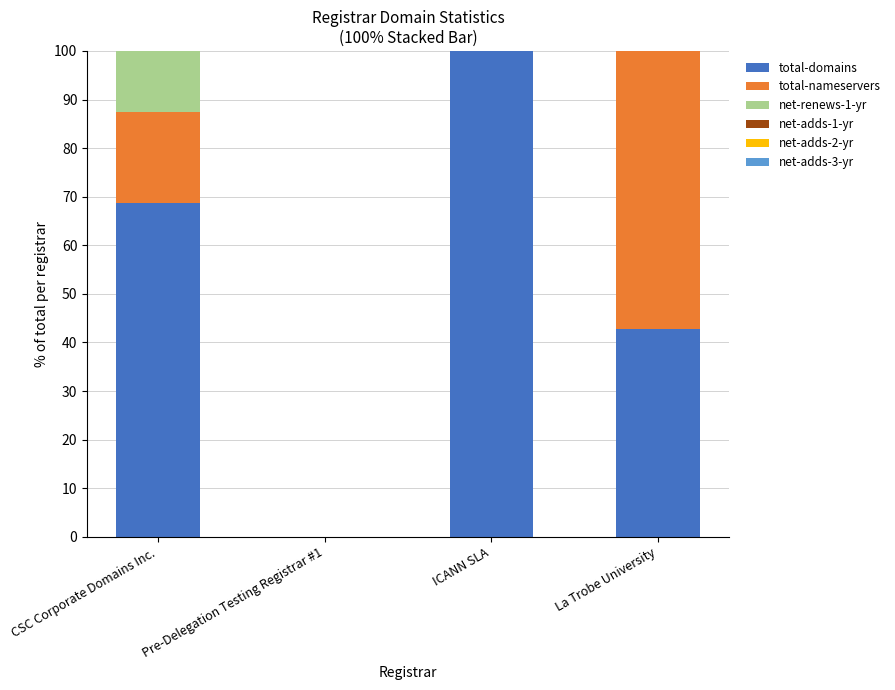

Where is total-domains nearest to the value 50?

La Trobe University